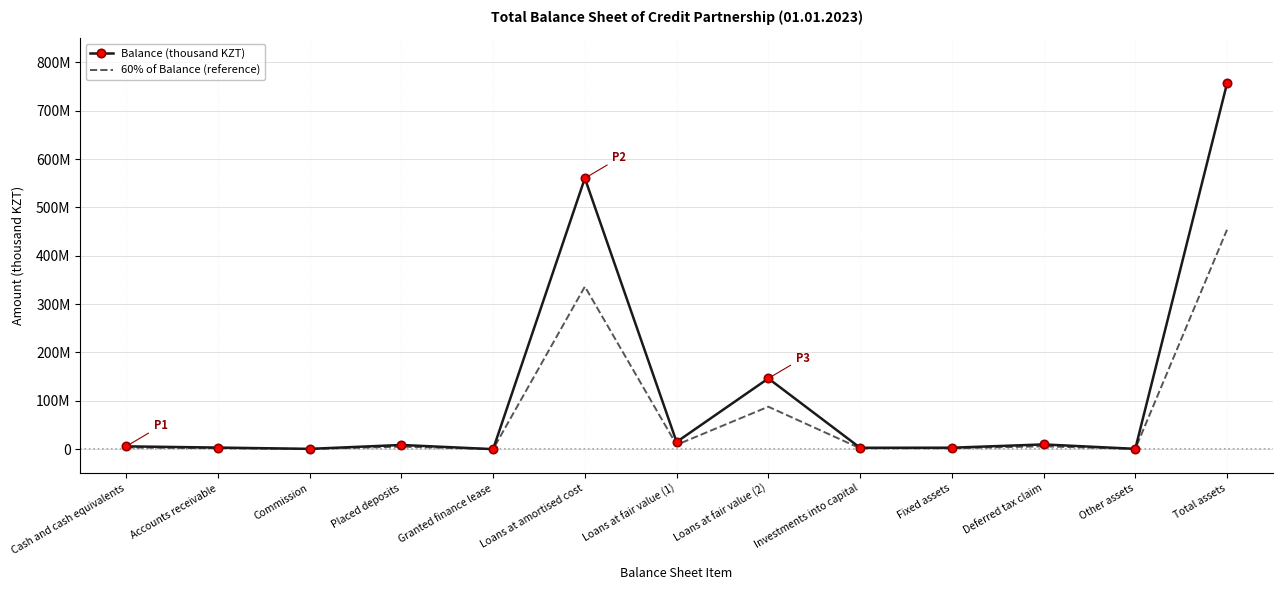

What are all the series names shown in the legend?

Balance (thousand KZT), 60% of Balance (reference)